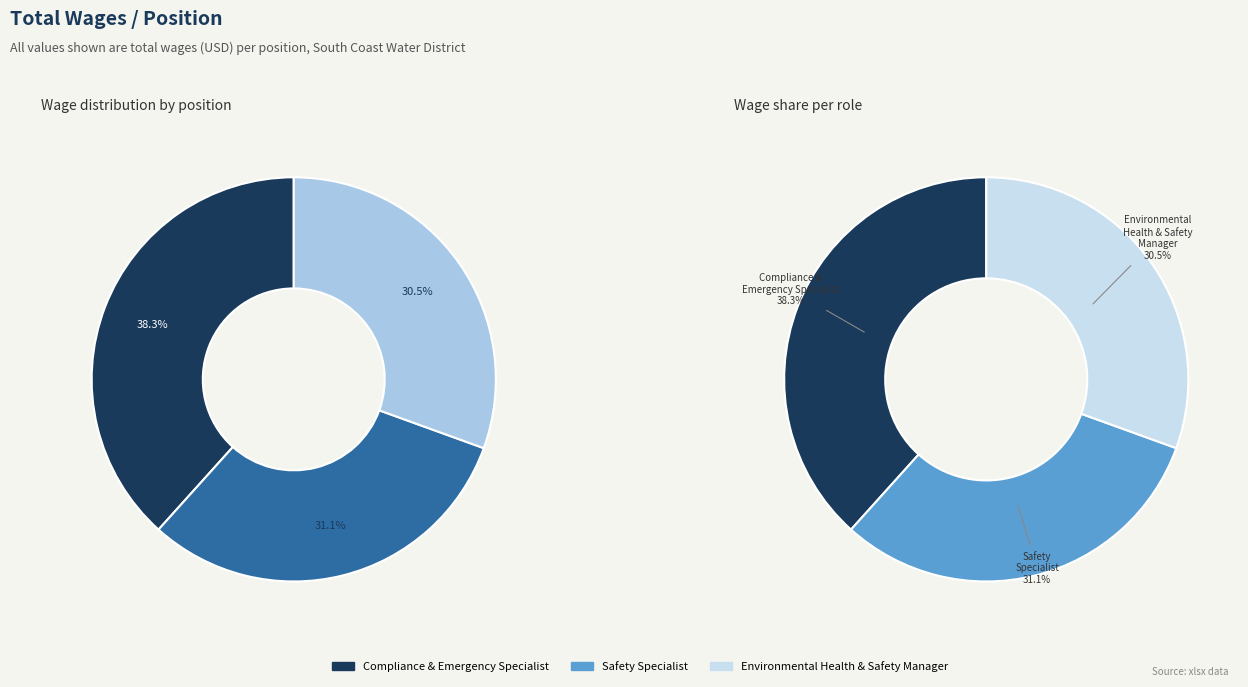

How many segments does this pie chart have?

3